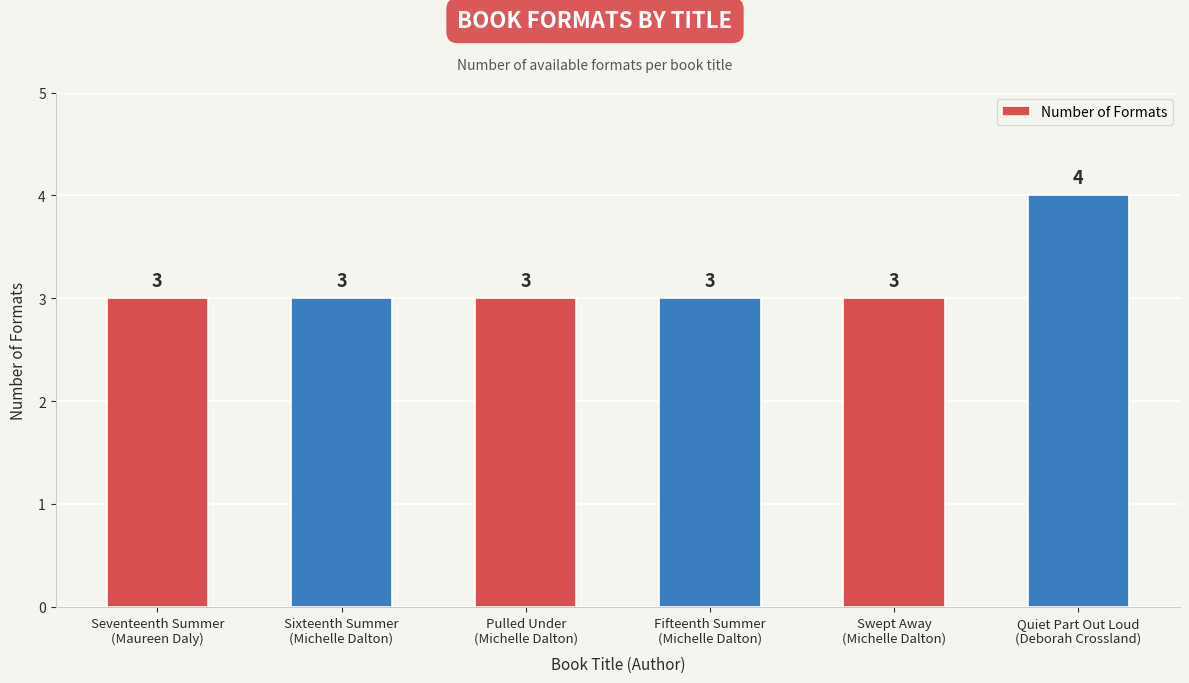

True or false: the data shows 2 at Pulled Under
(Michelle Dalton).

False